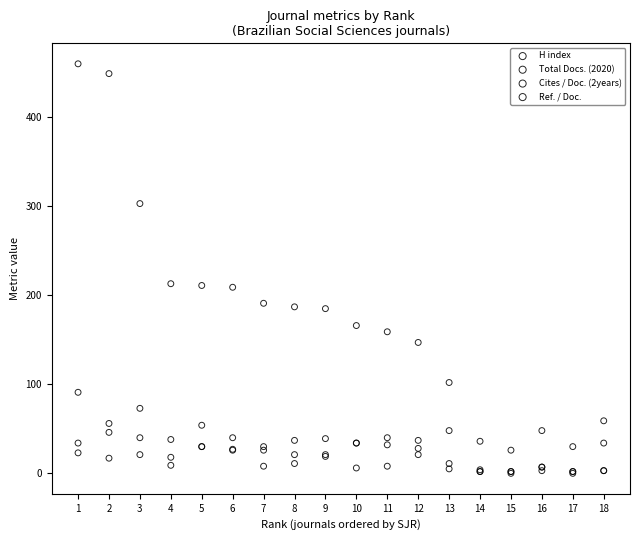

What are all the series names shown in the legend?

H index, Total Docs. (2020), Cites / Doc. (2years), Ref. / Doc.